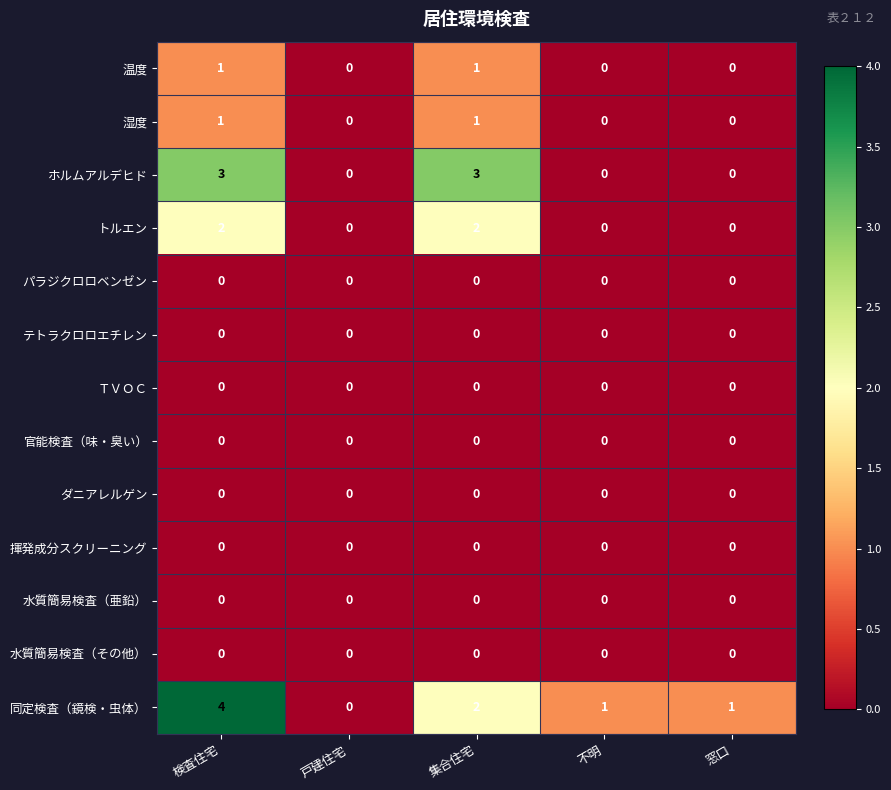

Is it true that 同定検査（鏡検・虫体） equals -1 at 戸建住宅?

False